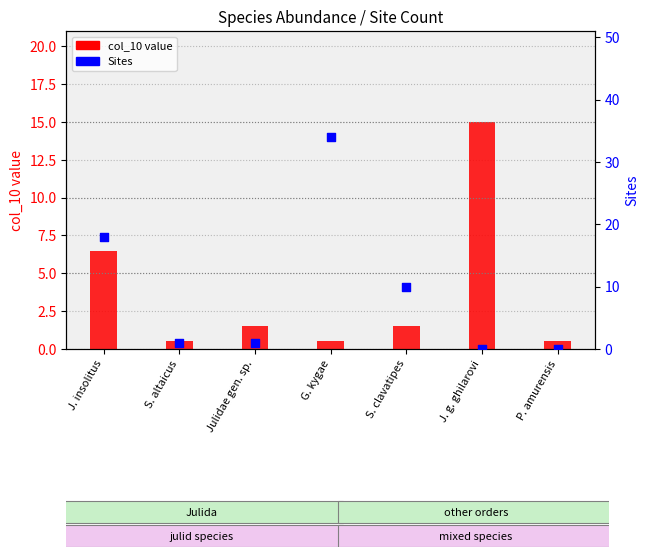

What is the total value across all series at G. kygae?

34.5